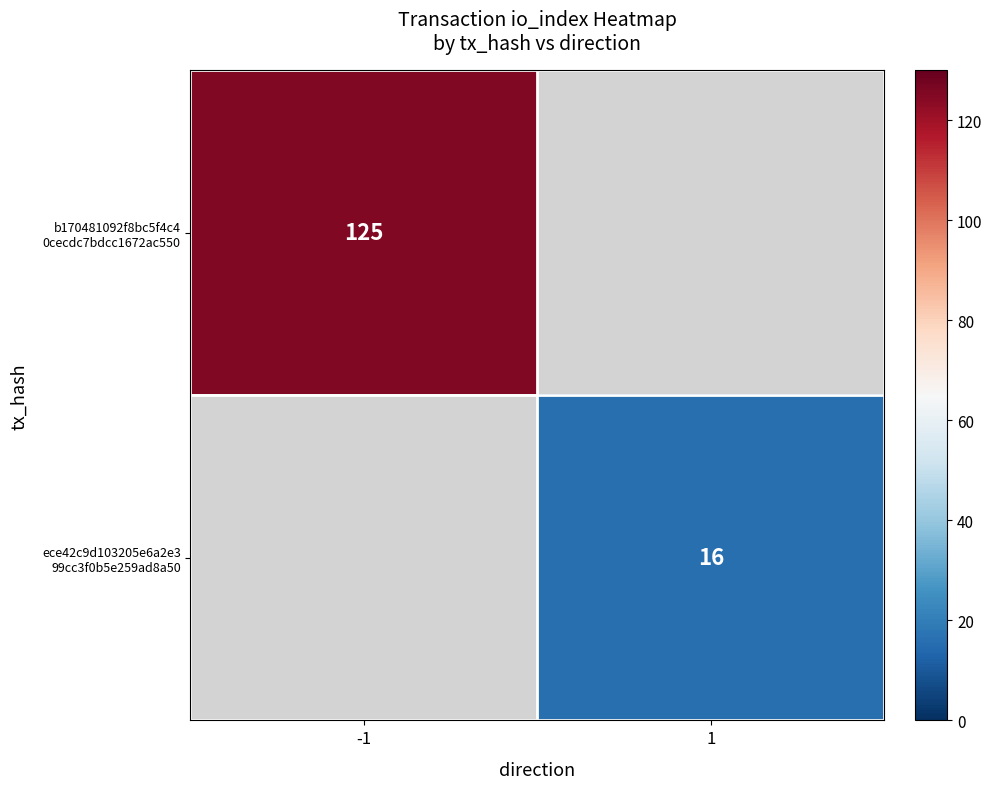

The b170481092f8bc5f4c4 0cecdc7bdcc1672ac550 series shows 44.0 at -1. True or false?

False